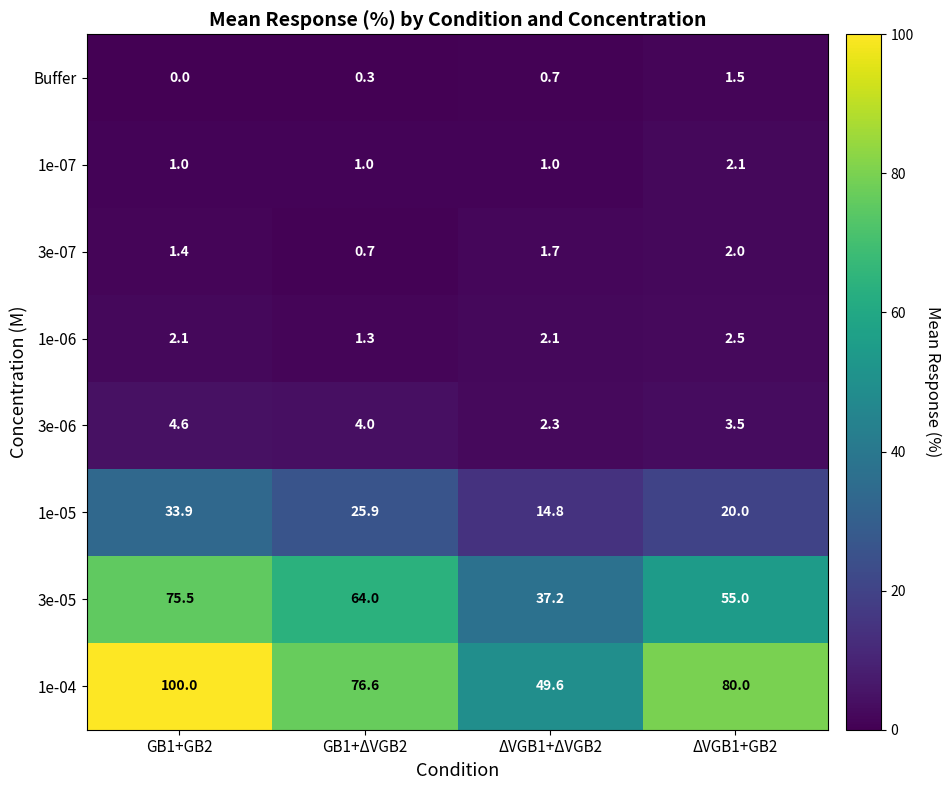

Which series has the largest range (max minus min)?

1e-04